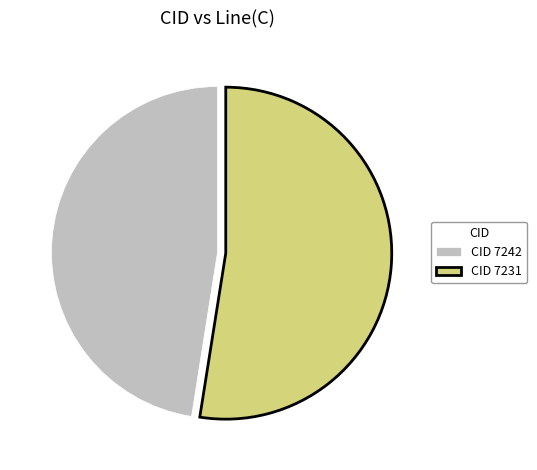

Between CID 7231 and CID 7242, which is larger?

CID 7231